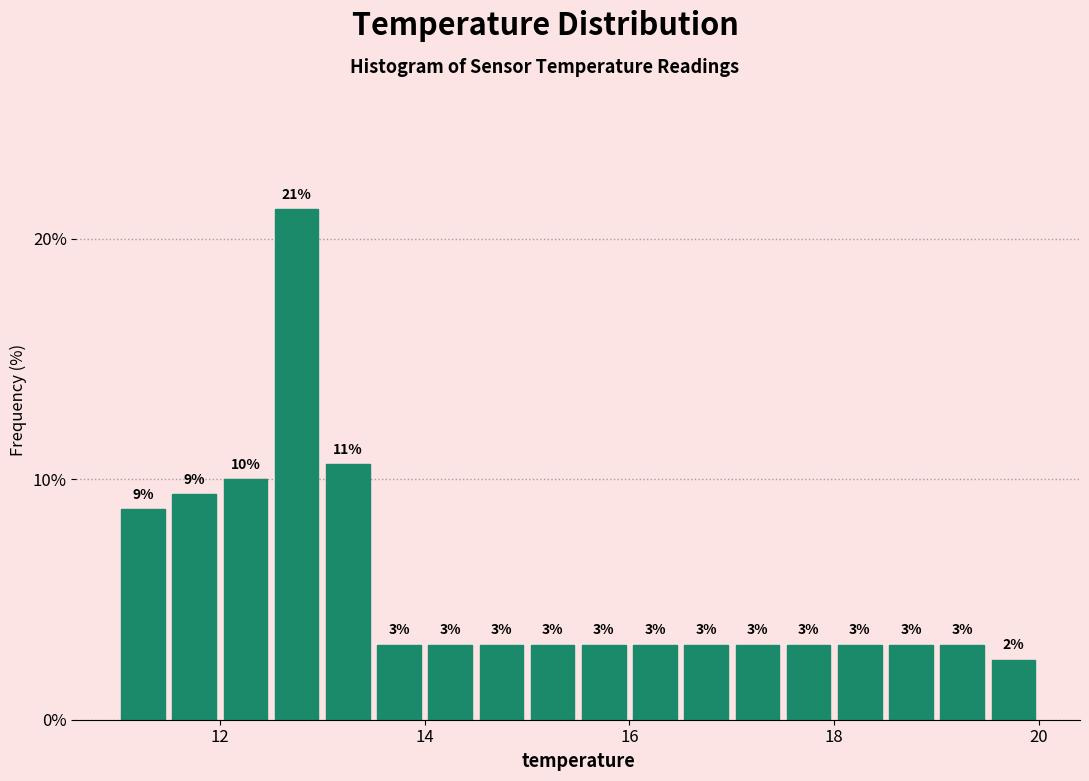

Read against the x-axis, roughly where is the centre of the tallest bar?

12.8